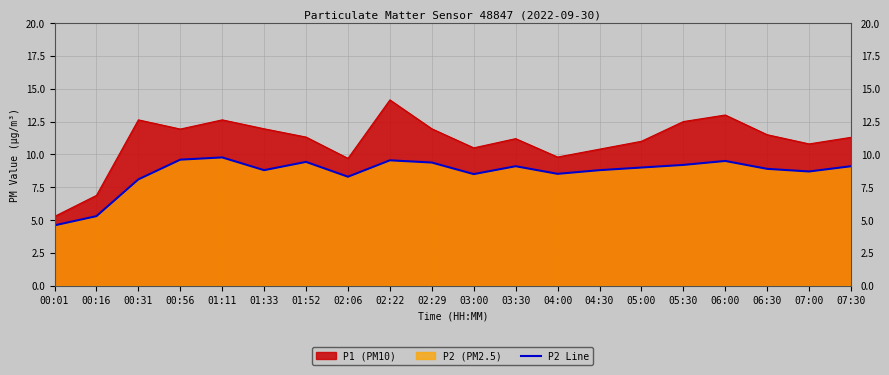

What is the ratio of the value at 07:00 to the value at 02:22?

0.9